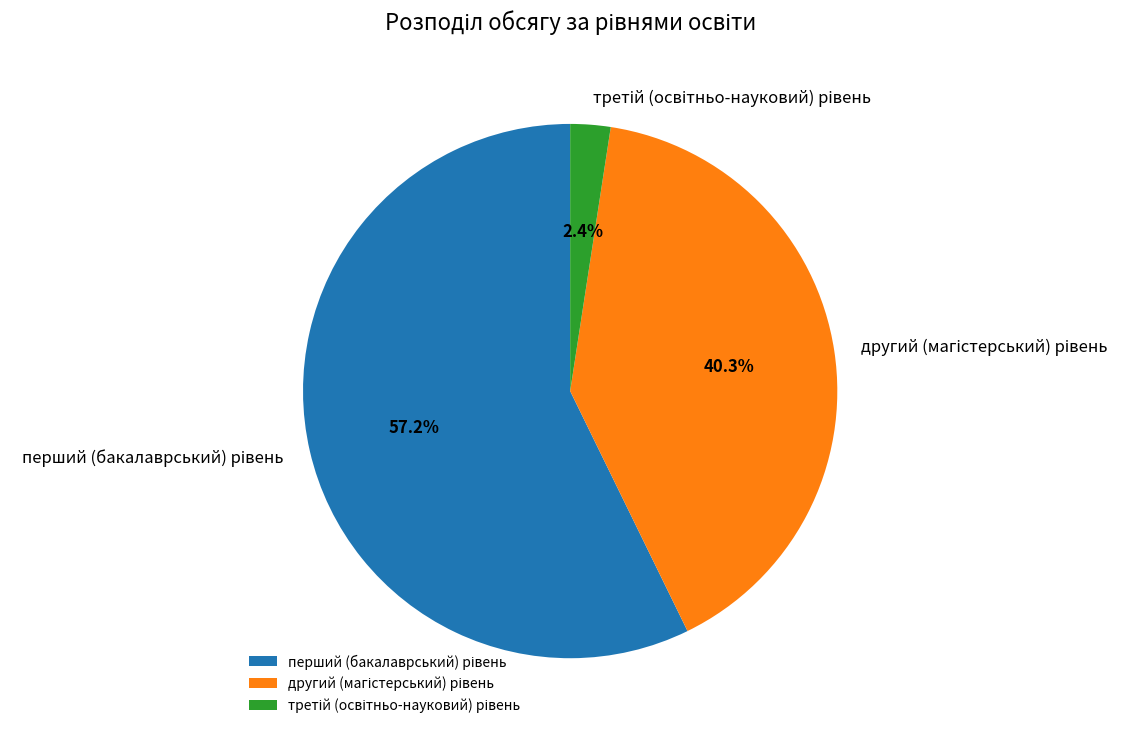

Does any single category account for the majority?

Yes